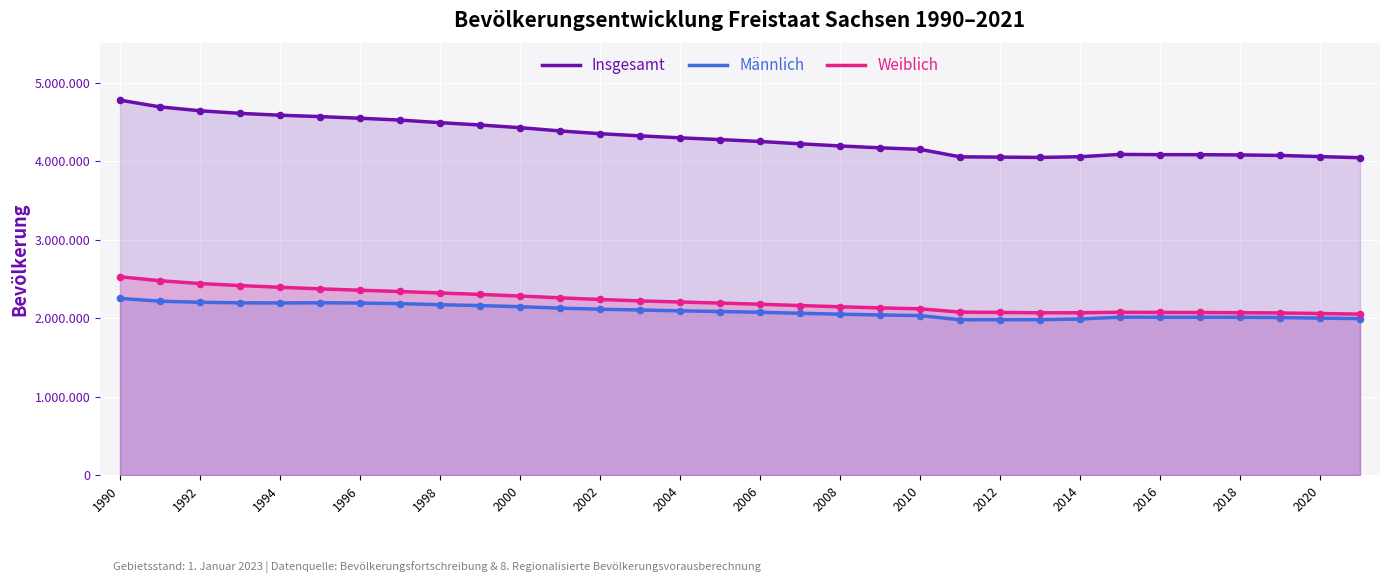

Which series reaches the minimum Y coordinate?

Männlich